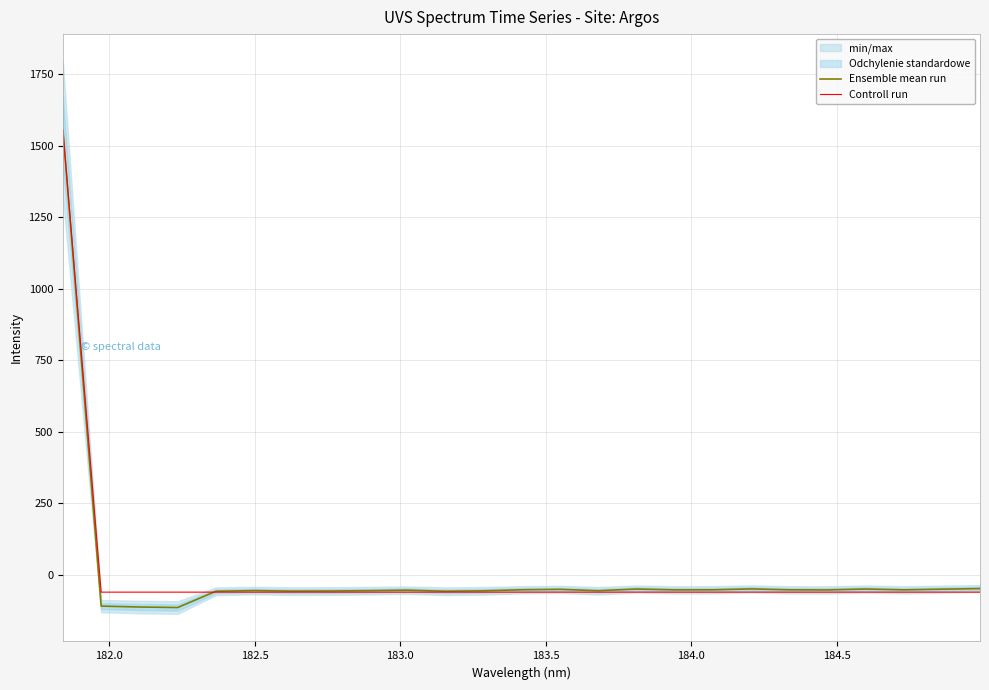

What is the highest value of the Ensemble mean run series?

1554.7